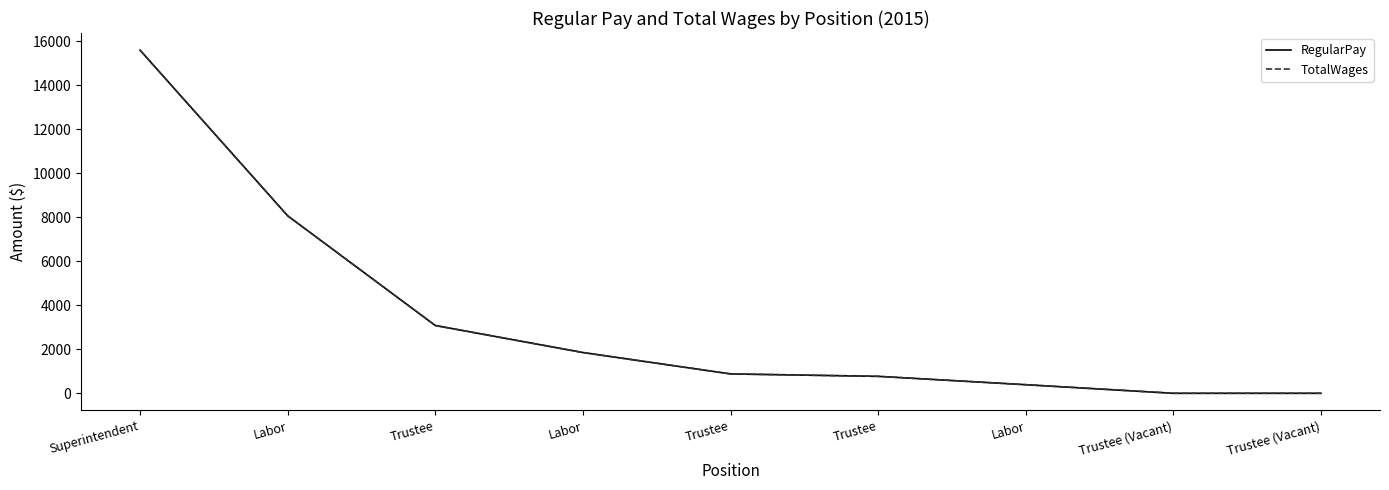

Reading left to right, list all the values displayed in this chart.

RegularPay: 15588	8063	3080	1852	880	770	390	0	0
TotalWages: 15588	8063	3080	1852	880	770	390	0	0